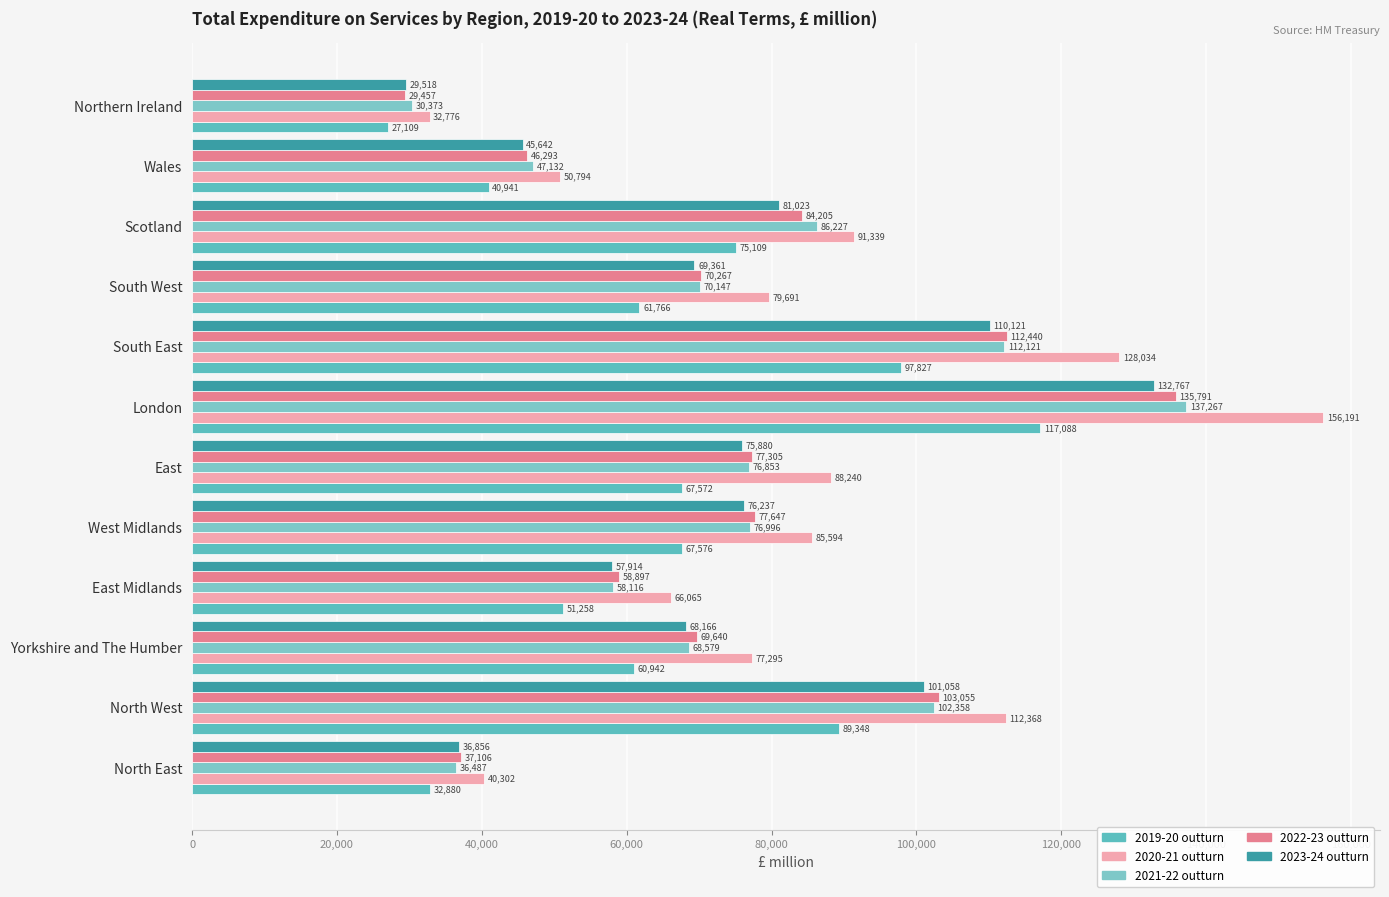

How many values in the 2023-24 outturn series are below 75880?

6